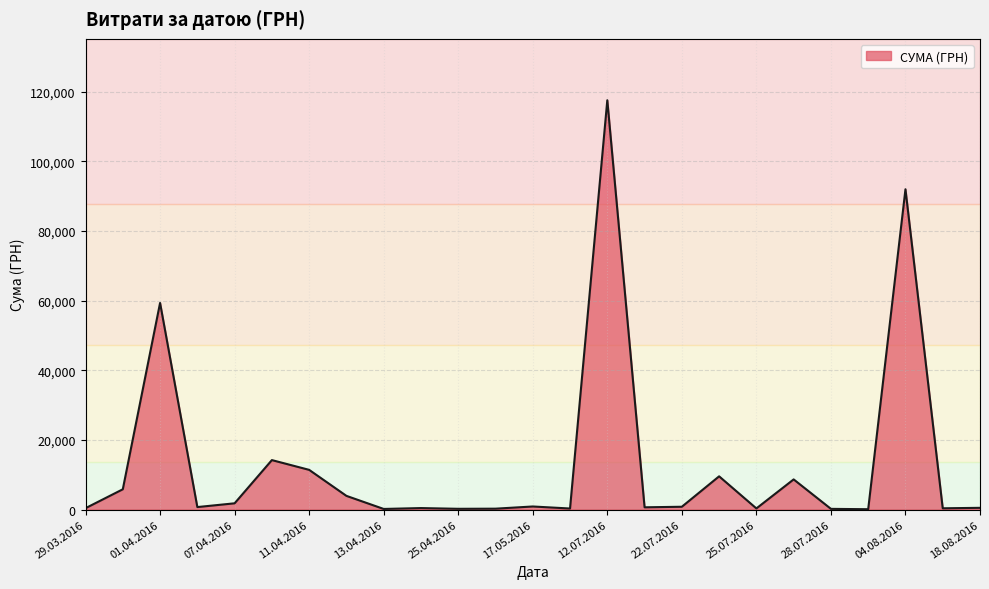

What is the maximum value shown in the chart?

117568.8